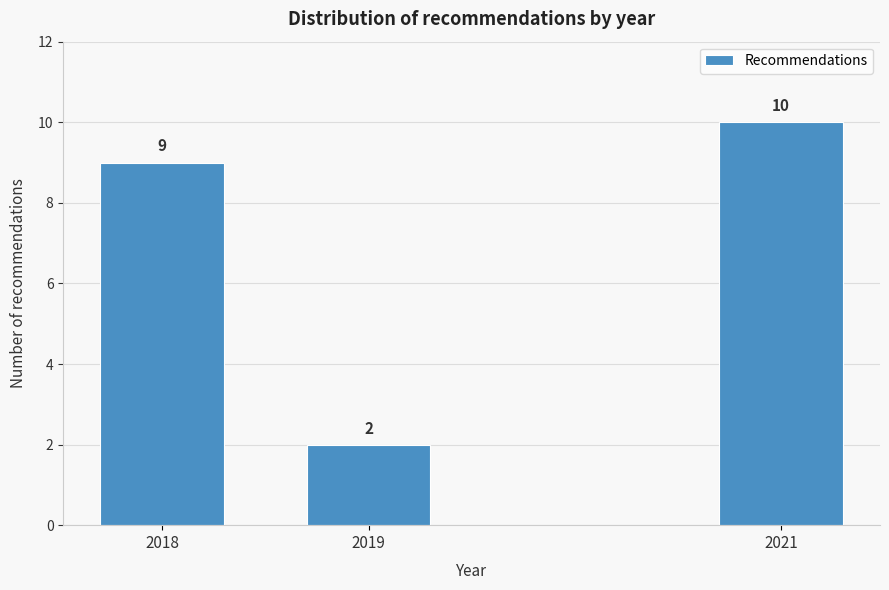

Reading right to left, extract all data points from this chart.

2021=10	2019=2	2018=9